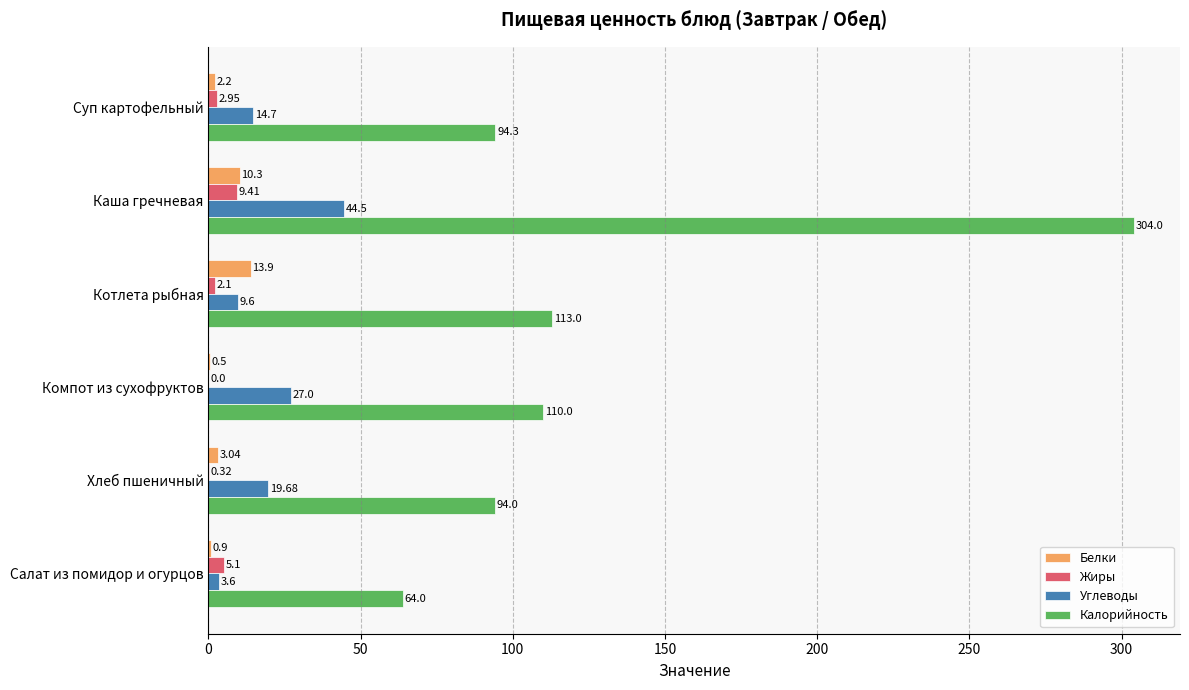

What is the sum of the Белки values at Суп картофельный and Котлета рыбная?

16.1